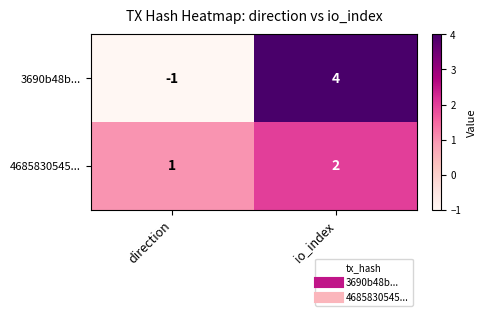

What is the greatest value displayed?

4